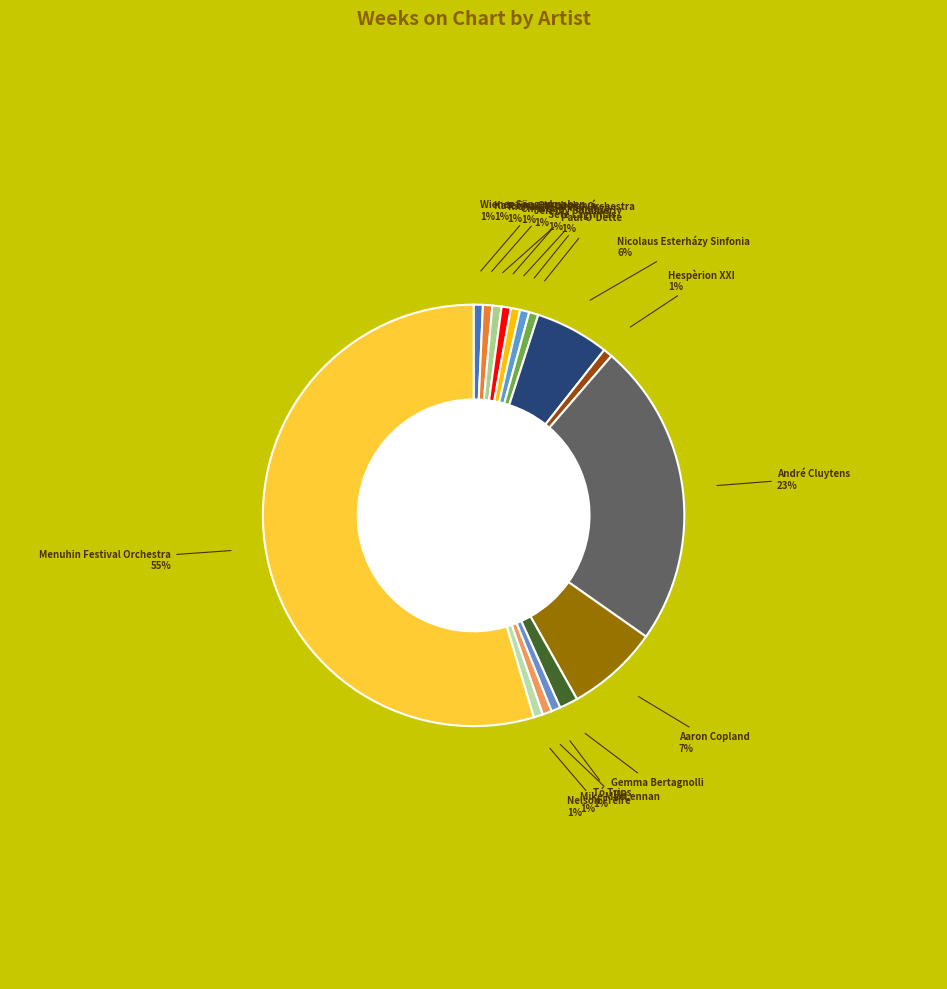

What percentage is the Tó Trips slice, to the nearest percent?

1%